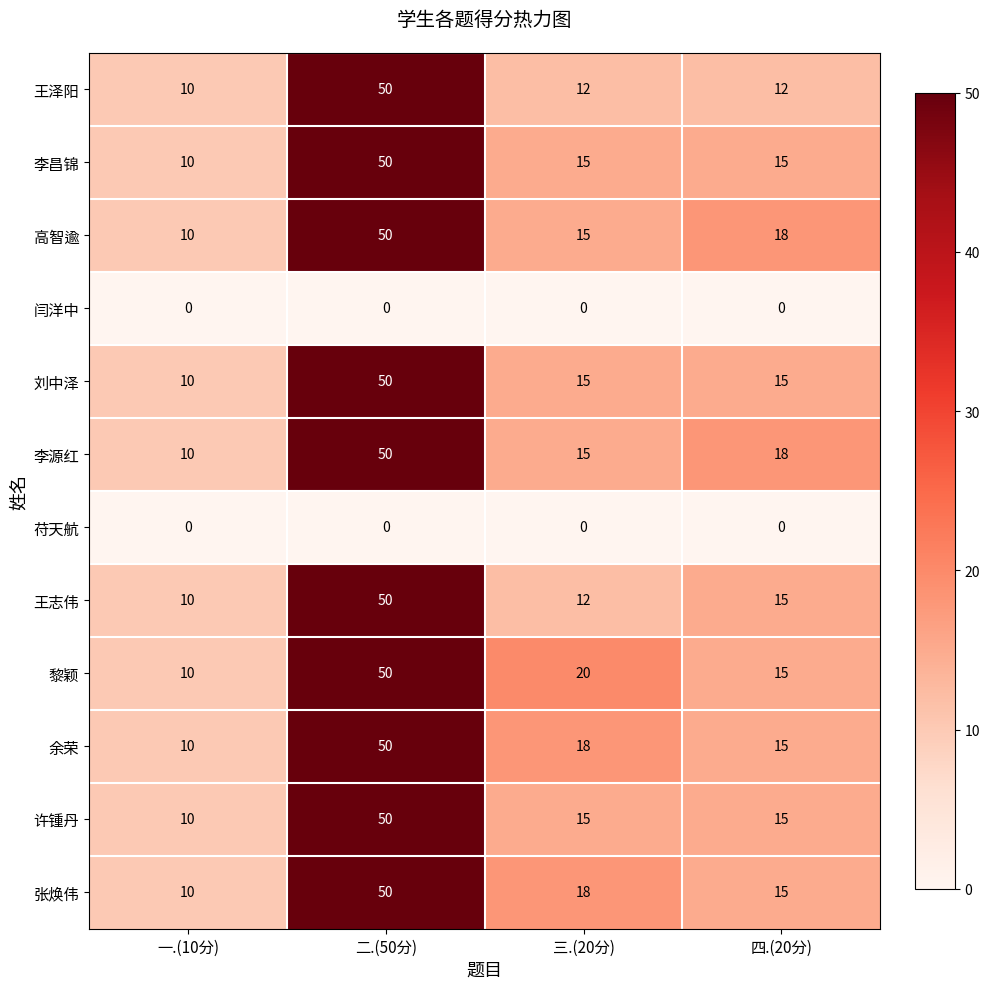

The 余荣 series shows 18 at 三.(20分). True or false?

True